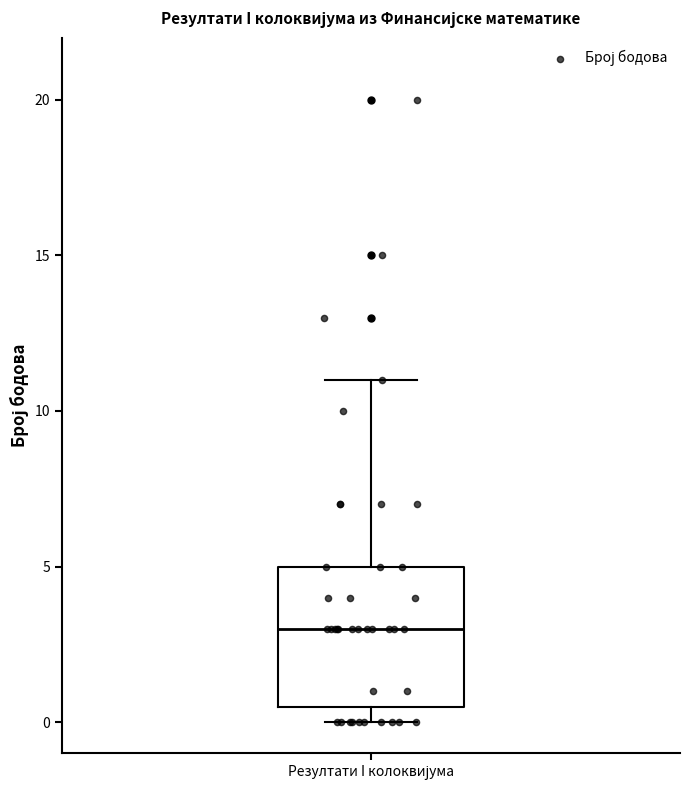

Transcribe this box plot: give where the median line is, the range the box spans, and where the two whiskers end, as read against the y-axis. The values are not printed on the chart, so give them approximately, as read against the axis.

median 3.0, box 0.5 to 5.0, whiskers 0.0 to 11.0